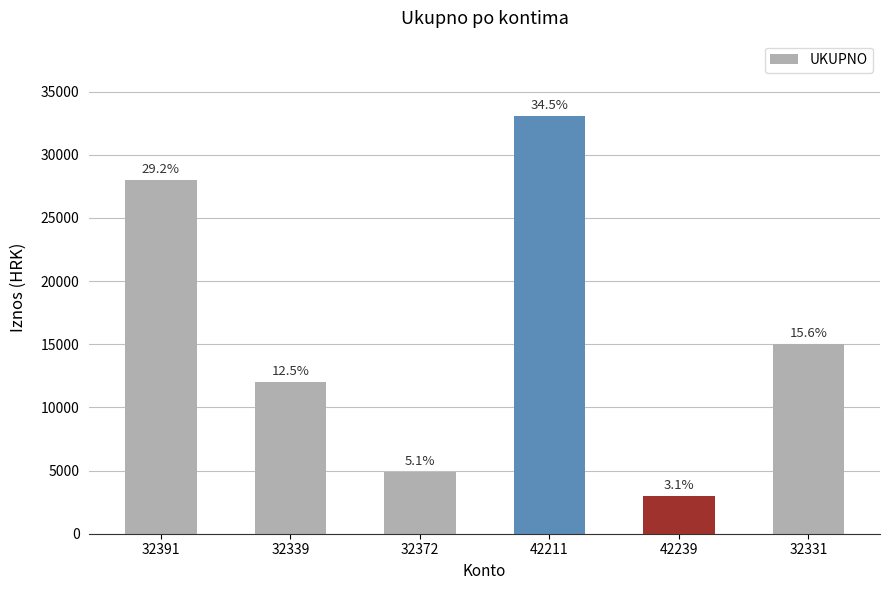

How many bars are there in total?

6